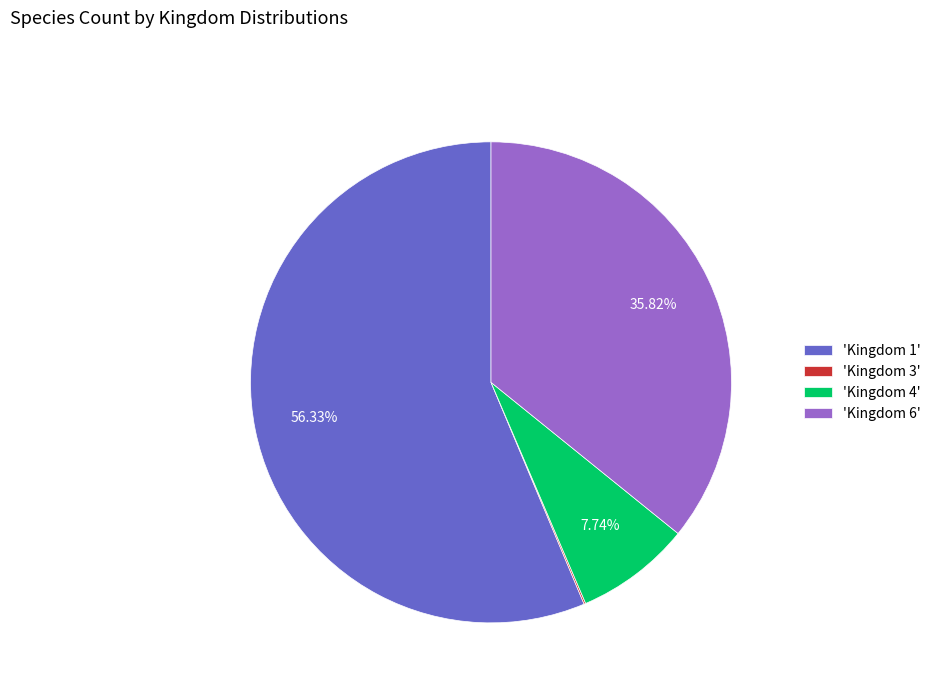

What is the ratio of the value at 'Kingdom 6' to the value at 'Kingdom 4'?

4.6